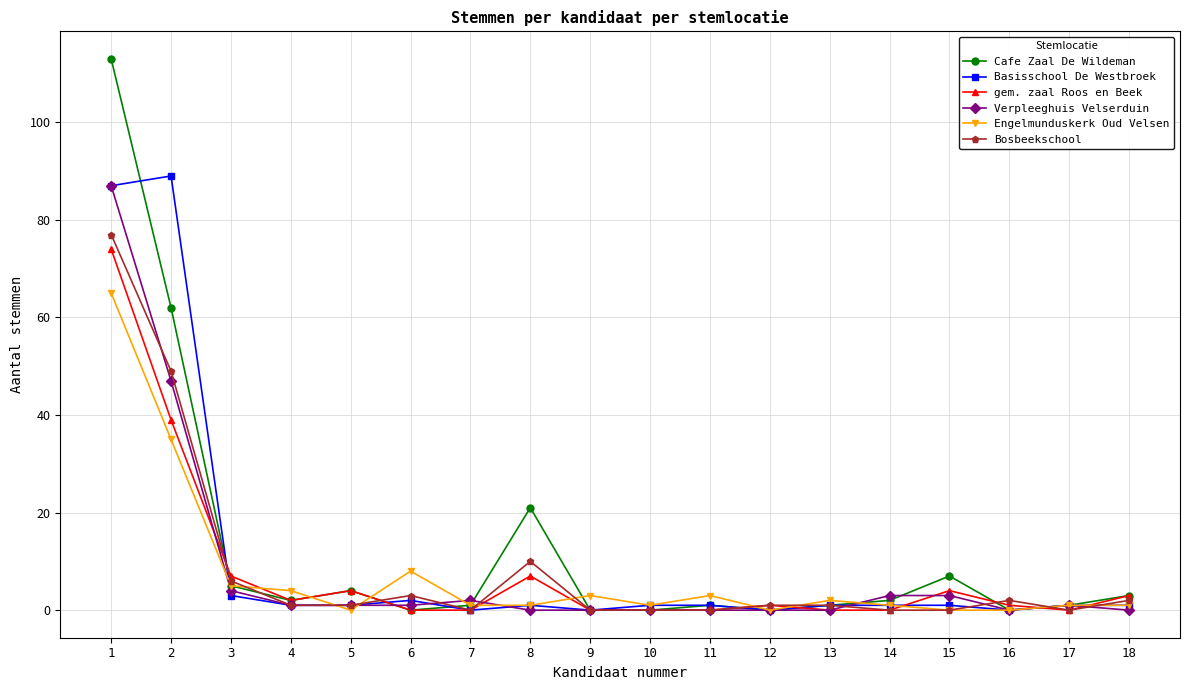

Which series has the widest spread of values?

Cafe Zaal De Wildeman